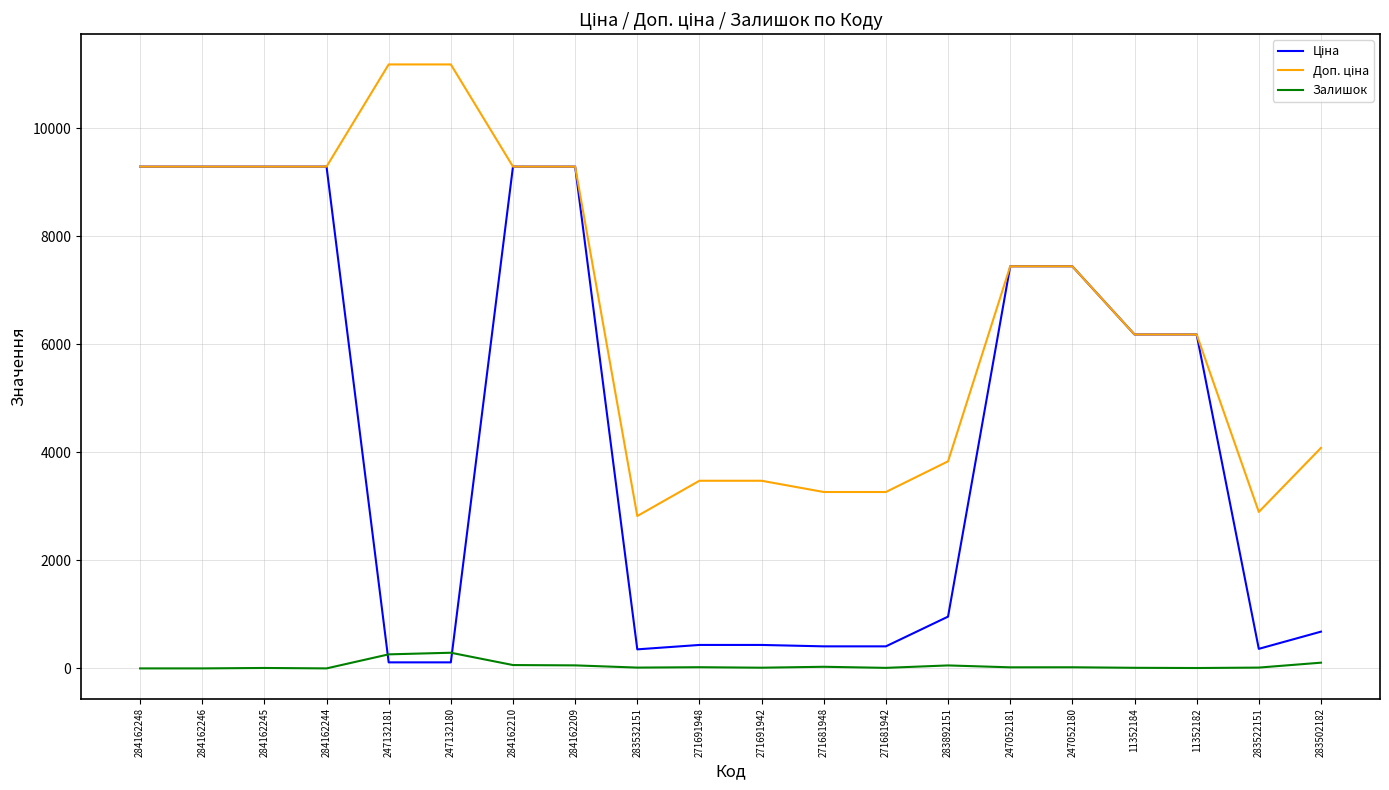

What is the maximum value shown in the chart?

11182.0